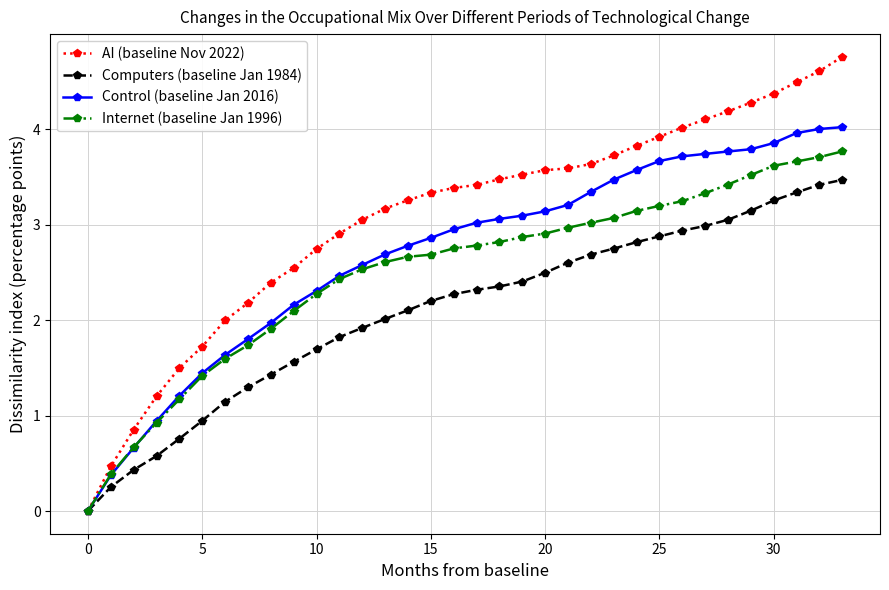

Which series has the largest total across all categories?

AI (baseline Nov 2022)